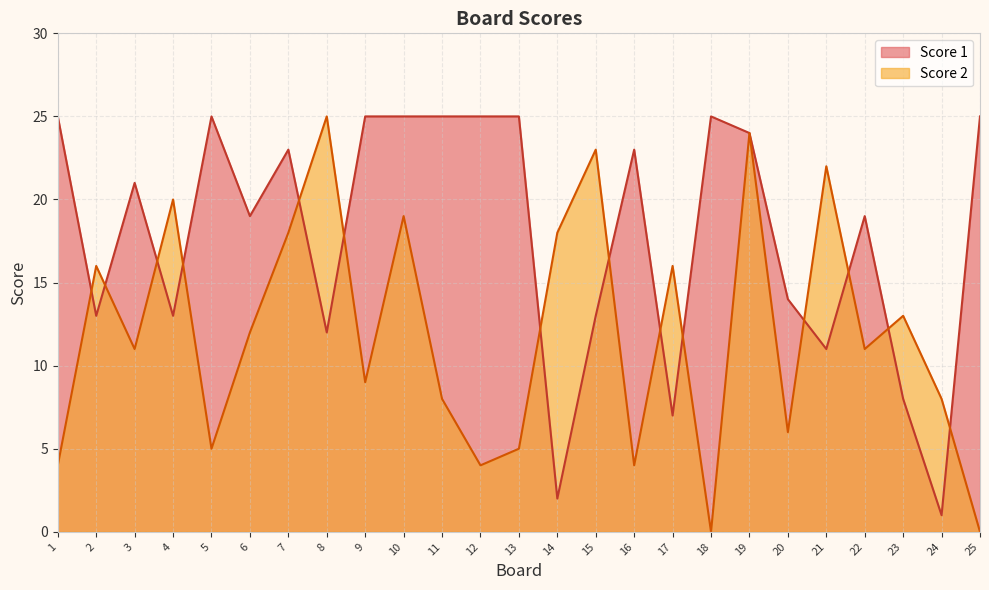

What are all the series names shown in the legend?

Score 1, Score 2